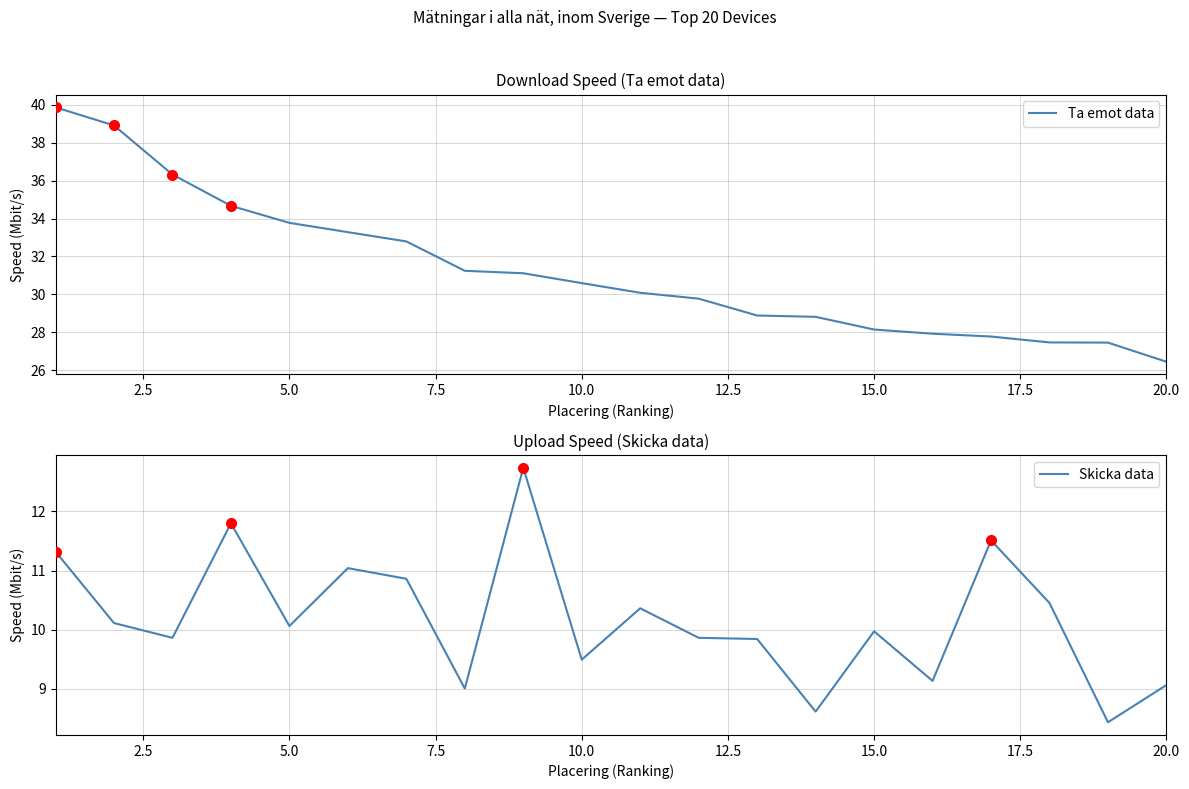

Which category has the lowest value in the Ta emot data series?

20.0